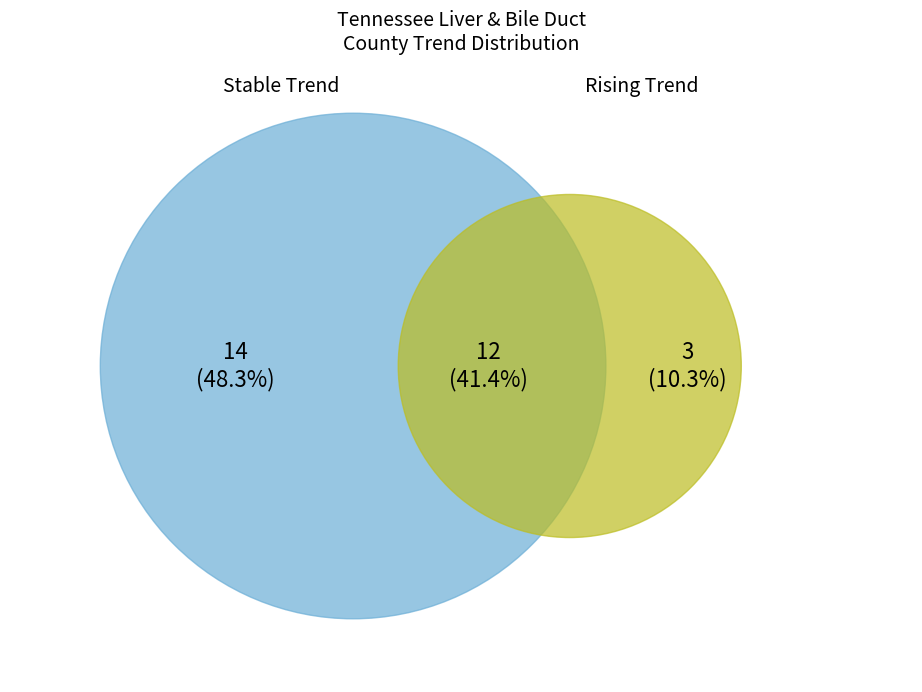

Is it true that other is 5% of the pie?

False